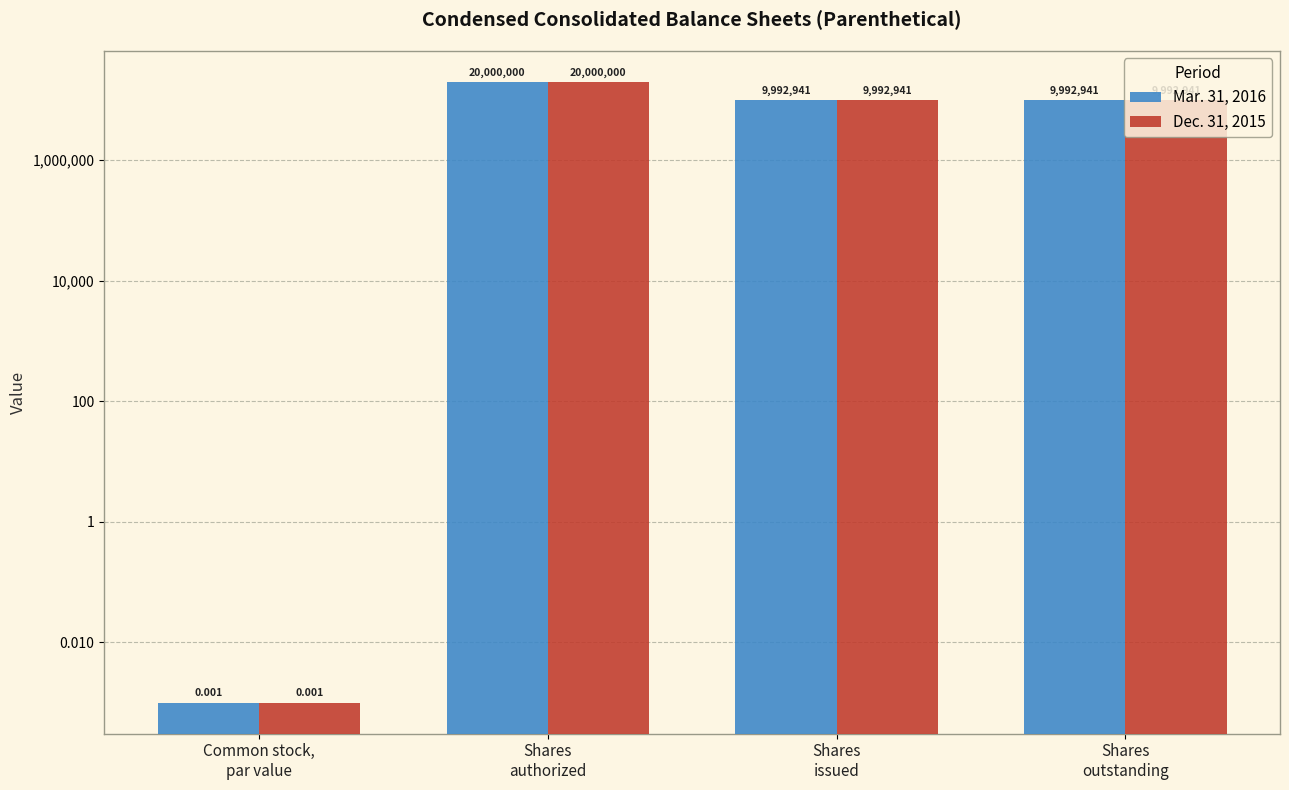

What is the sum of the Mar. 31, 2016 values at Shares
authorized and Common stock,
par value?

20000000.0